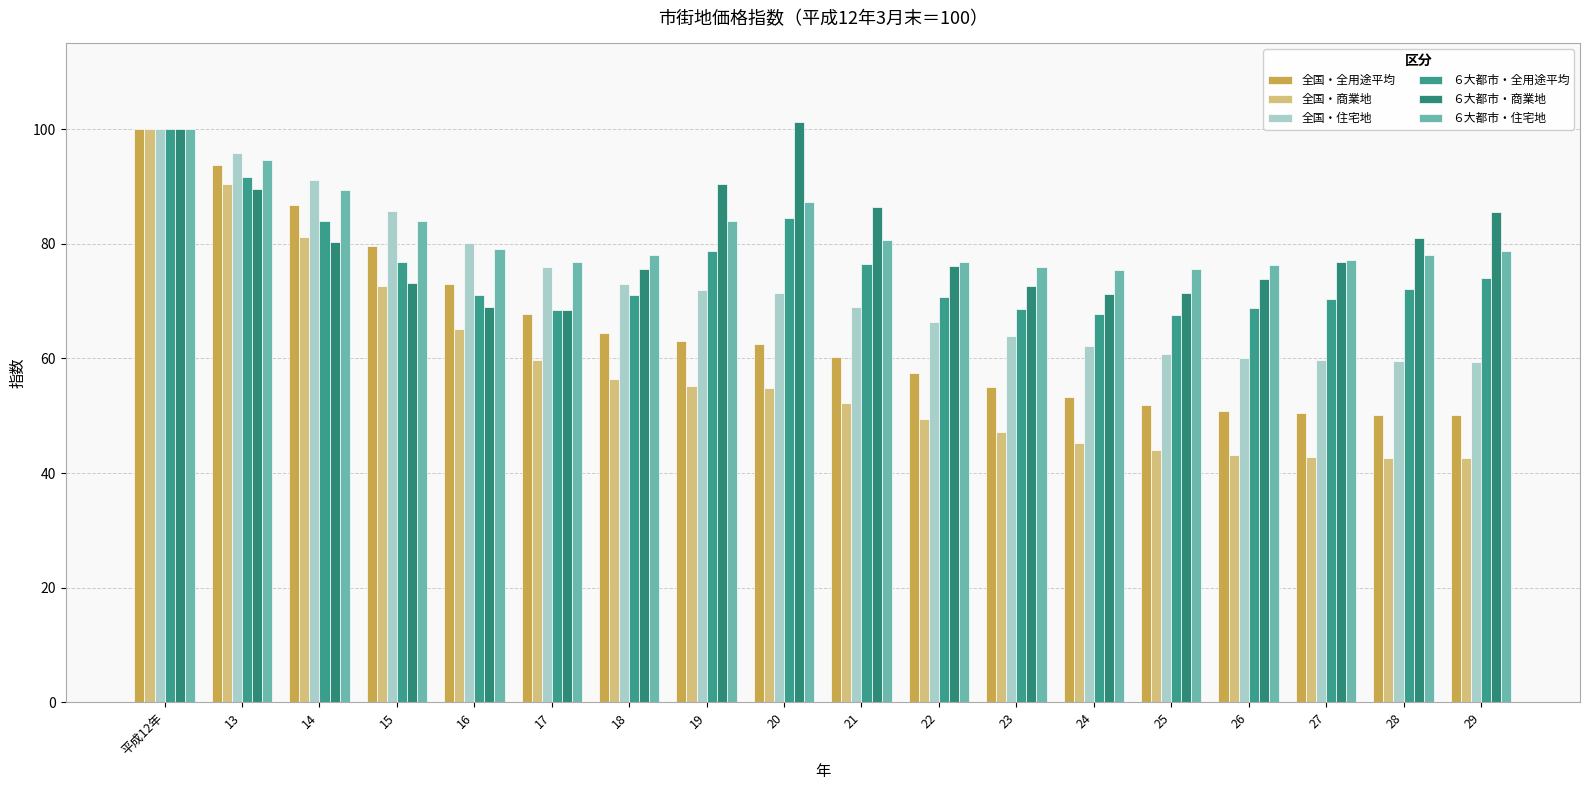

True or false: 全国・全用途平均 has a value of 57.4 at 22.

True